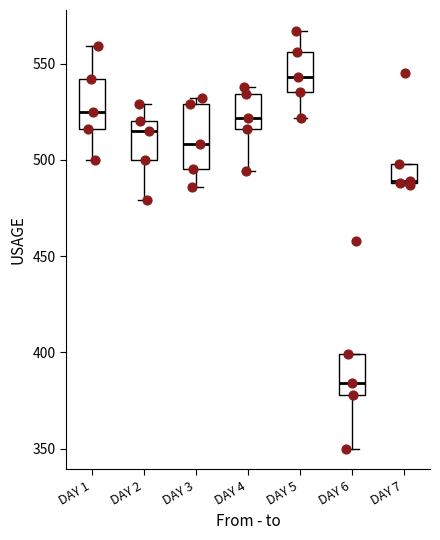

Which box has the lowest median line?

DAY 6